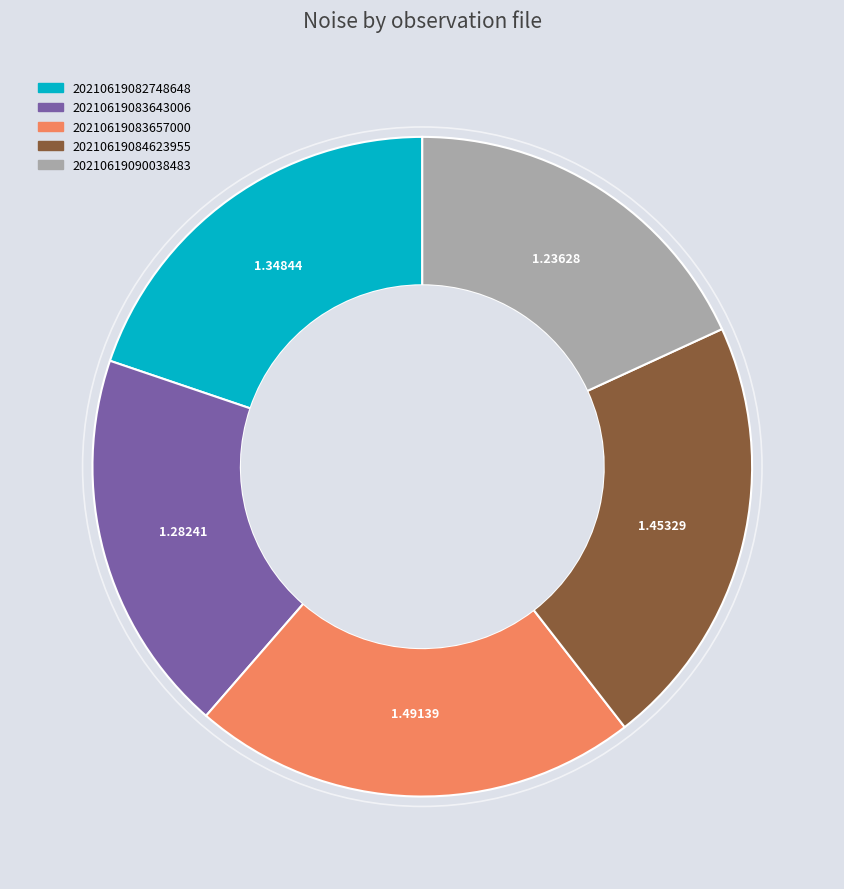

What is the largest slice in the pie chart?

20210619083657000